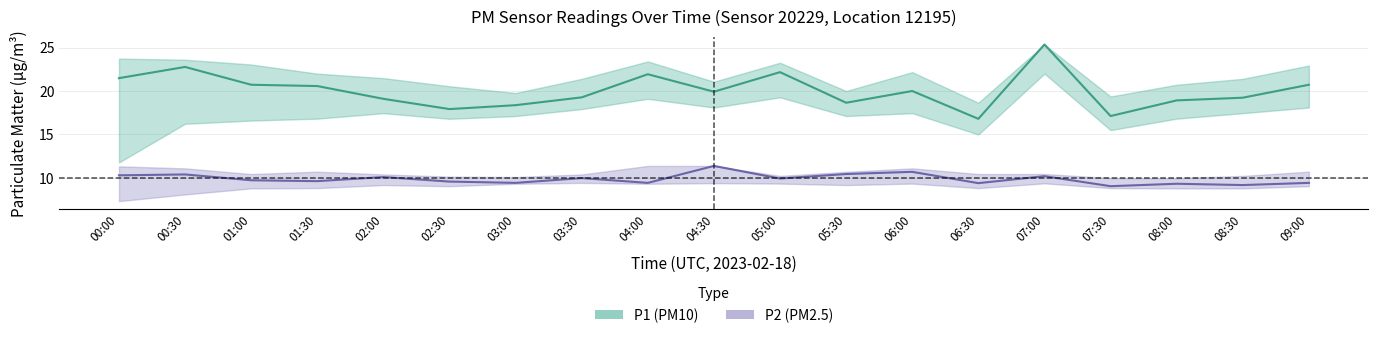

Rank the series by their maximum value, from lowest to highest.

P2_lower, P2, P2_upper, P1_lower, P1, P1_upper